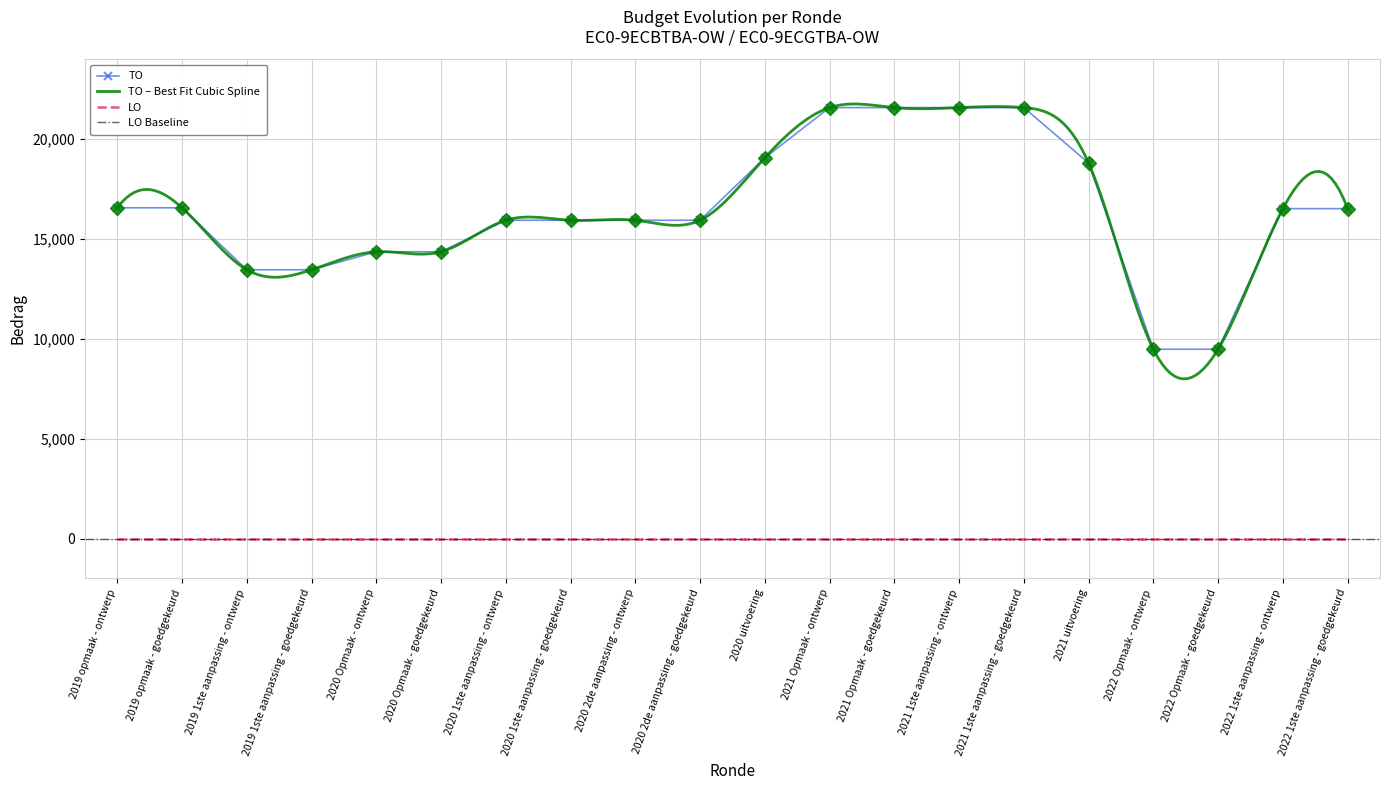

True or false: there are more than 1 points higher than both neighbors.

False